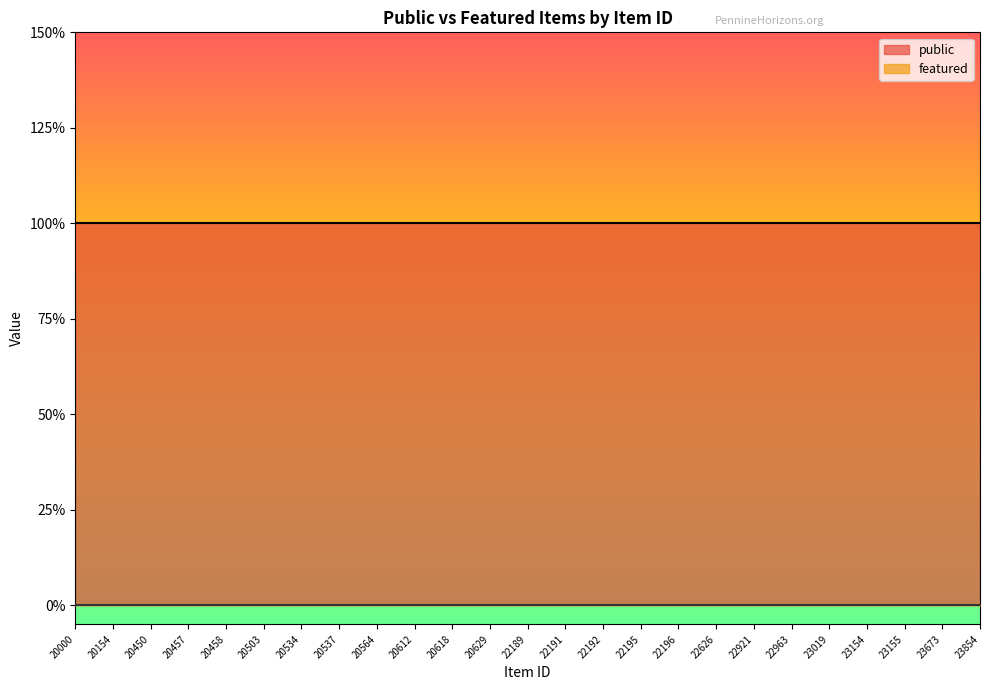

Which series changed the most between 20629 and 22626?

public